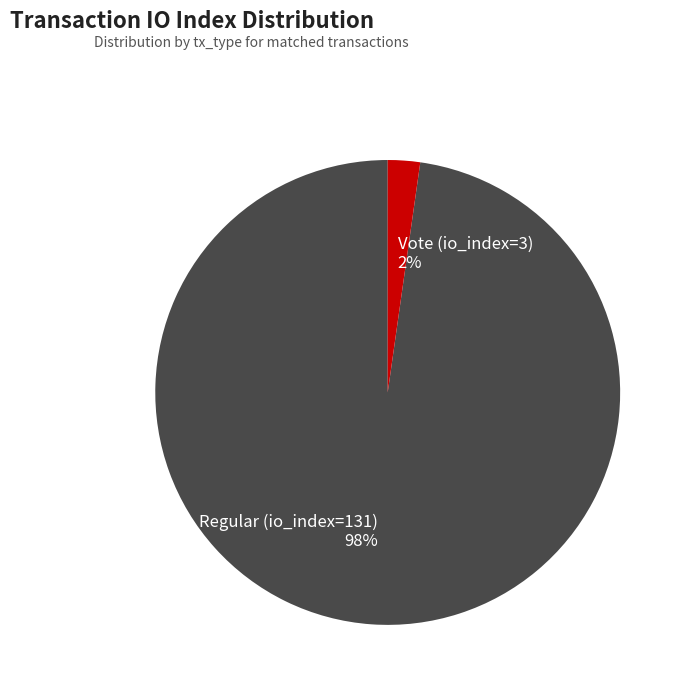

To the nearest percent, what is the average slice percentage?

50%